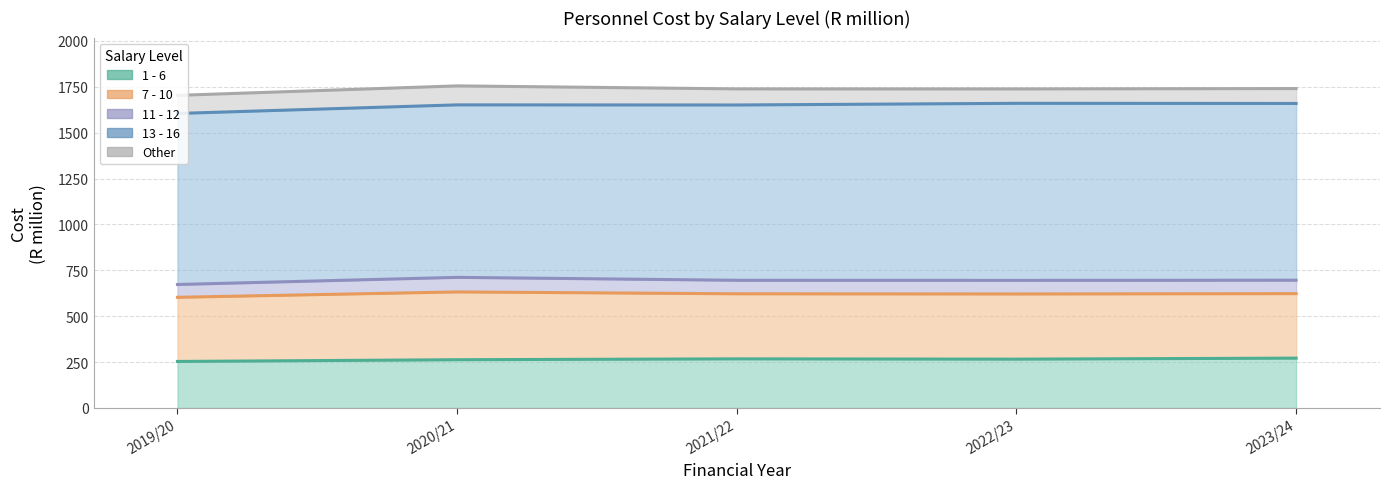

The 1 - 6 series shows 460.1 at 2021/22. True or false?

False